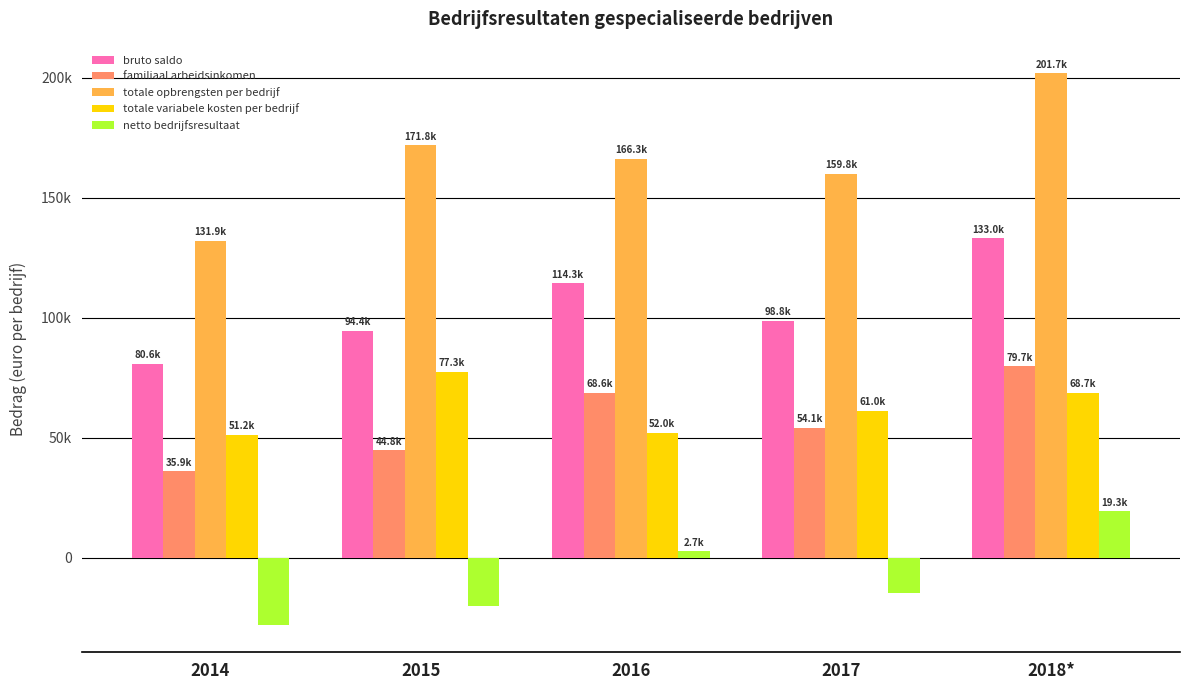

Reading left to right, what are all the values shown in this chart?

bruto saldo: 2014=80641.0	2015=94441.8	2016=114301.2	2017=98763.6	2018*=133040.1
familiaal arbeidsinkomen: 2014=35931.4	2015=44797.4	2016=68610.1	2017=54065.5	2018*=79686.4
totale opbrengsten per bedrijf: 2014=131876.9	2015=171782.3	2016=166262.2	2017=159813.5	2018*=201746.2
totale variabele kosten per bedrijf: 2014=51236.0	2015=77340.5	2016=51961.0	2017=61049.9	2018*=68706.1
netto bedrijfsresultaat: 2014=-27950.8	2015=-20293.9	2016=2673.0	2017=-14705.8	2018*=19335.9